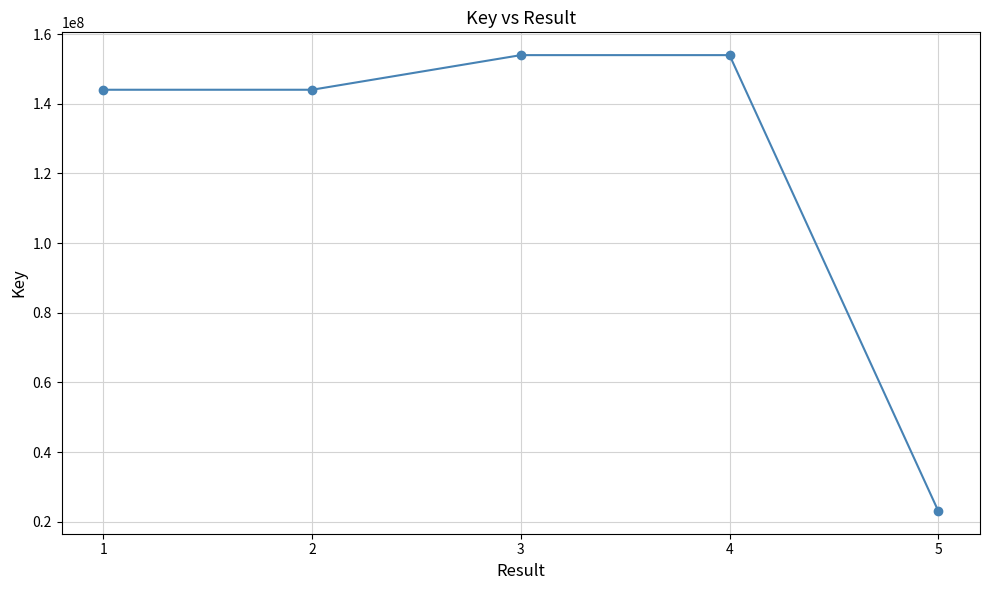

What is the change in value from 2 to 4?

+9944596